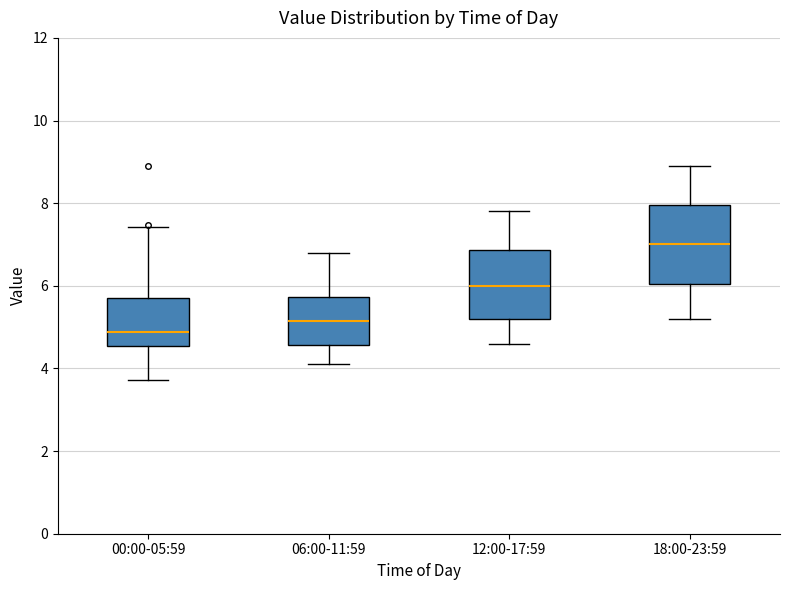

Which box is the tallest, from its lower edge to its upper edge?

18:00-23:59